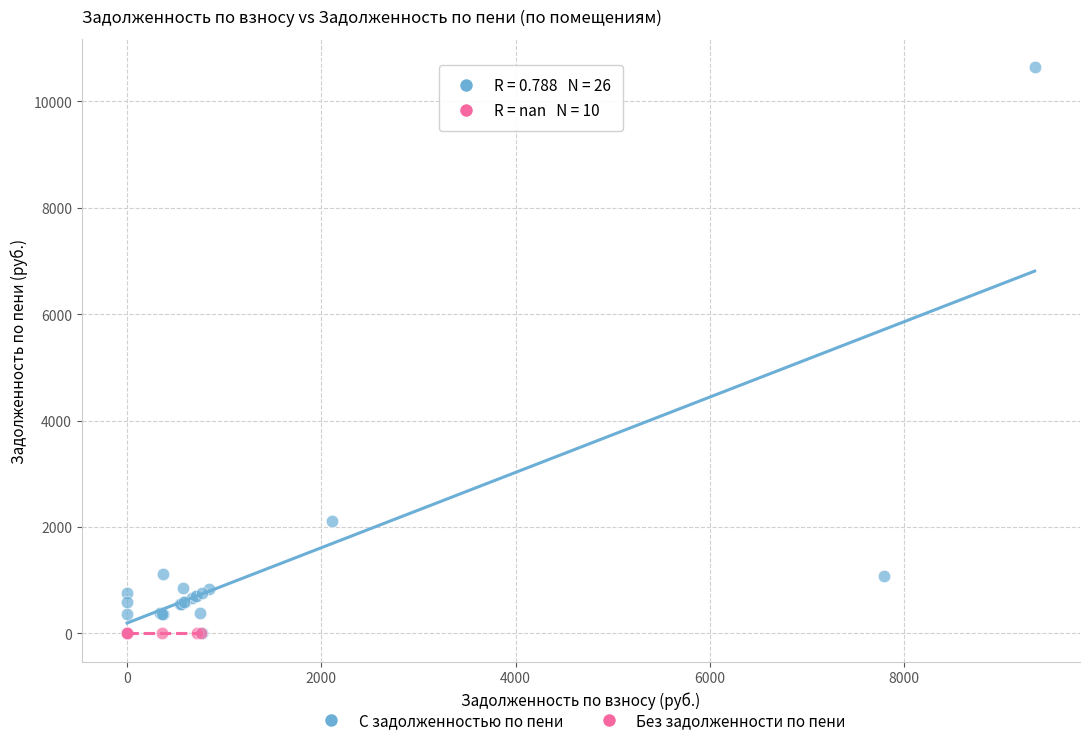

Which series reaches the maximum Y coordinate?

С задолженностью по пени